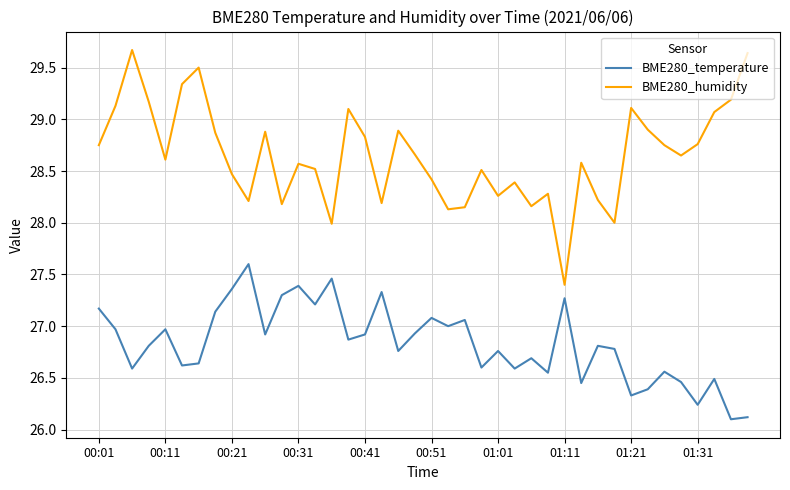

Which series has the largest range (max minus min)?

BME280_humidity